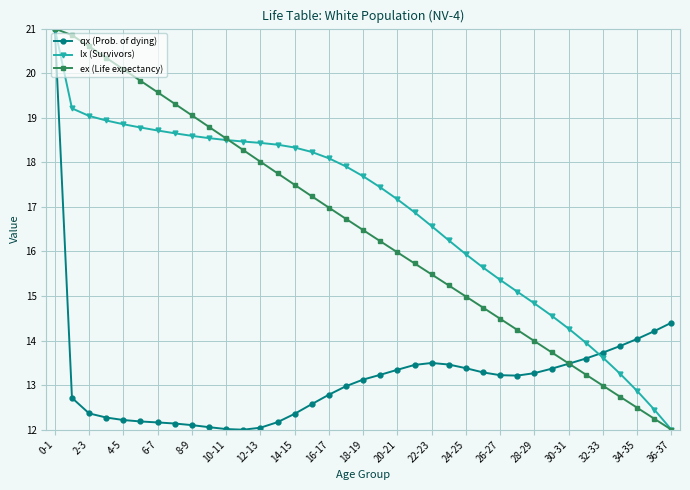

What is the value of the ex (Life expectancy) point at the 5th from the left?

20.1